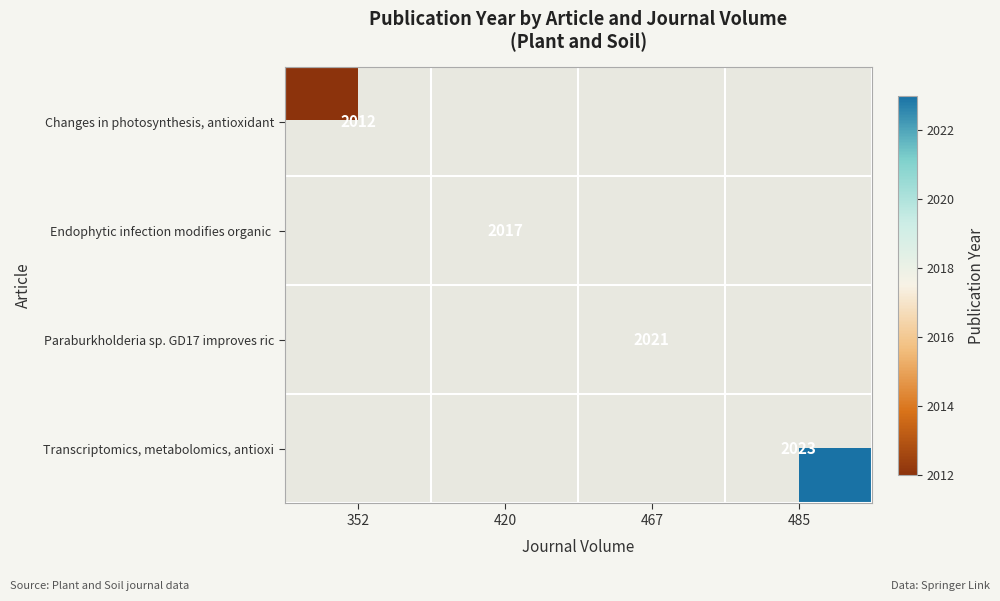

Is it true that Paraburkholderia sp. GD17 improves ric equals 2021 at 467?

True